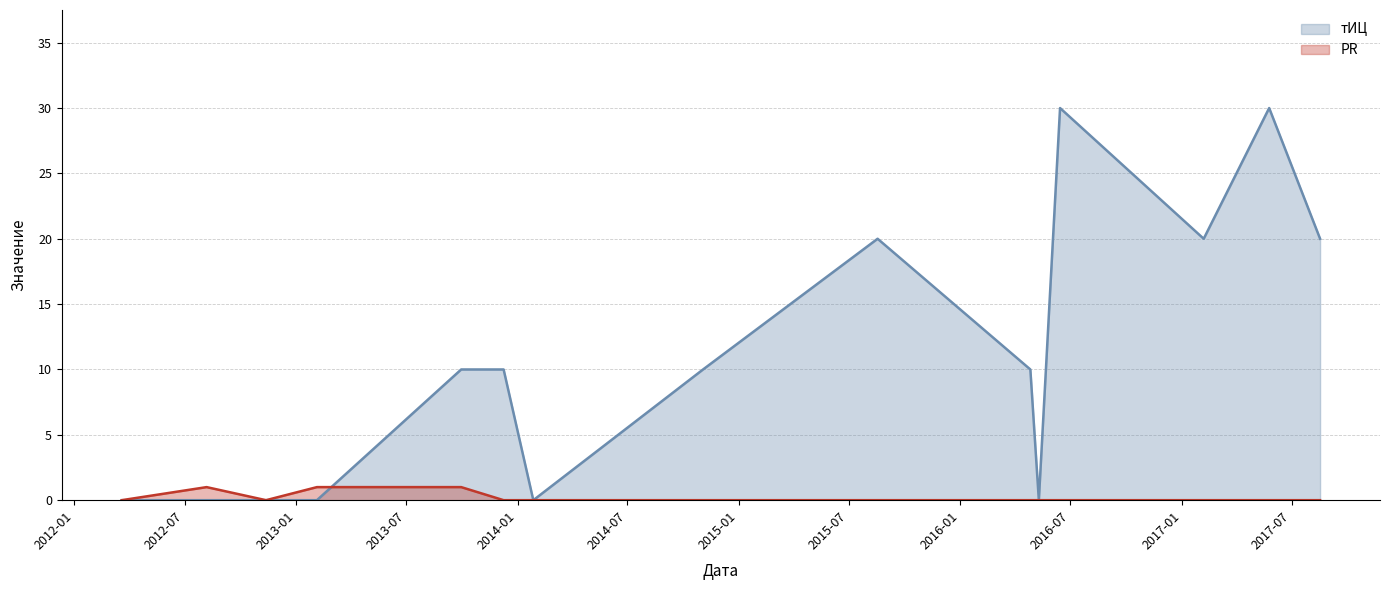

What is the label of the 3rd point from the right?

2017-02-06